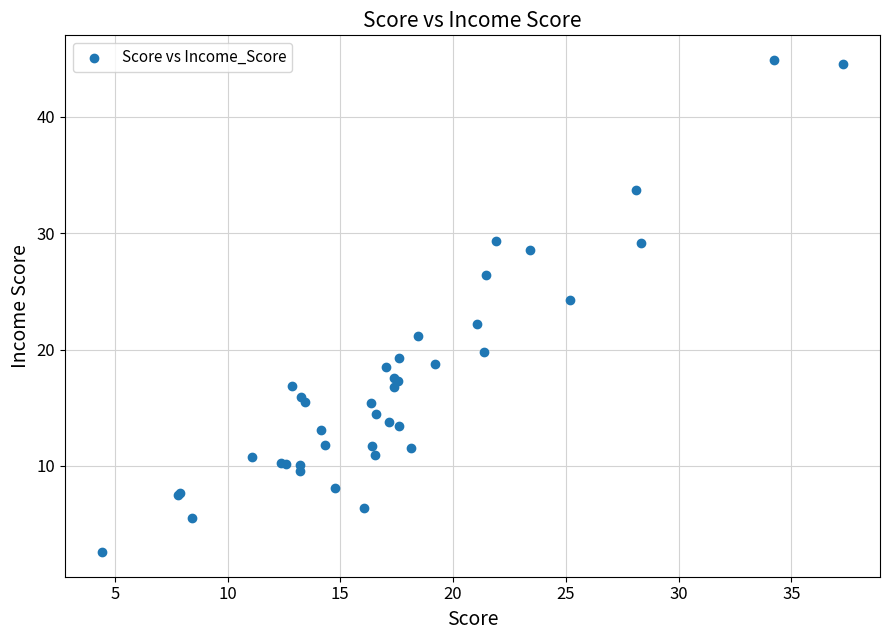

What Y value in the scatter plot is closest to 23?

22.2